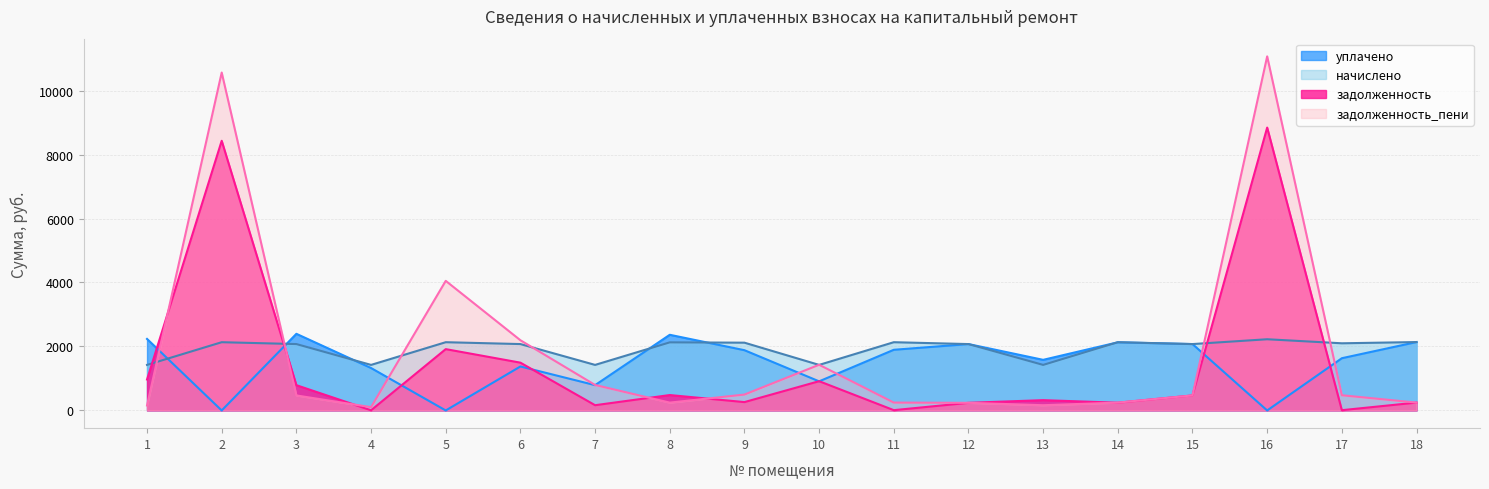

Where does the начислено series first go above 2099?

2